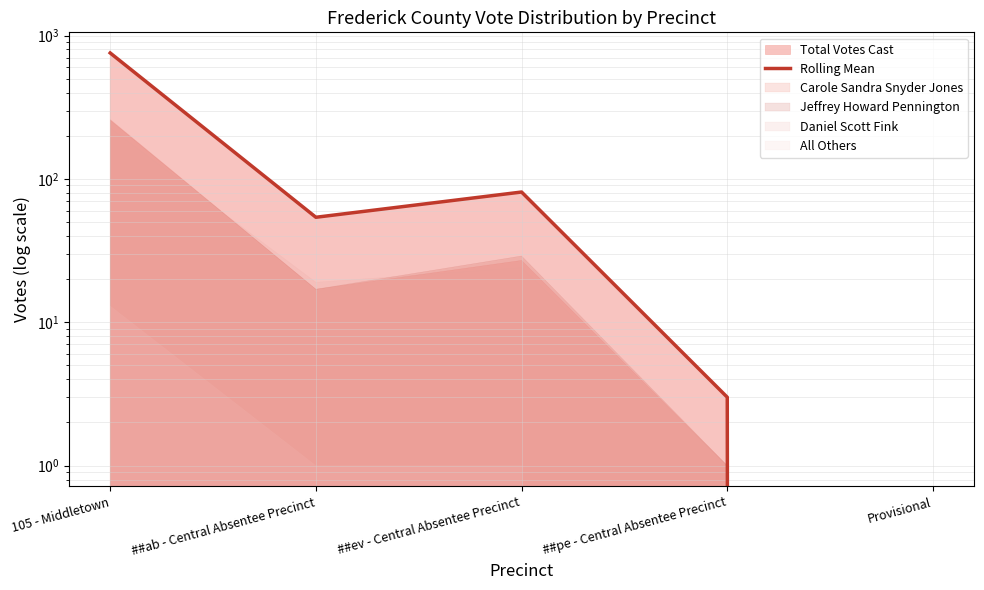

List the labels in order of value, largest first.

105 - Middletown, ##ev - Central Absentee Precinct, ##ab - Central Absentee Precinct, ##pe - Central Absentee Precinct, Provisional